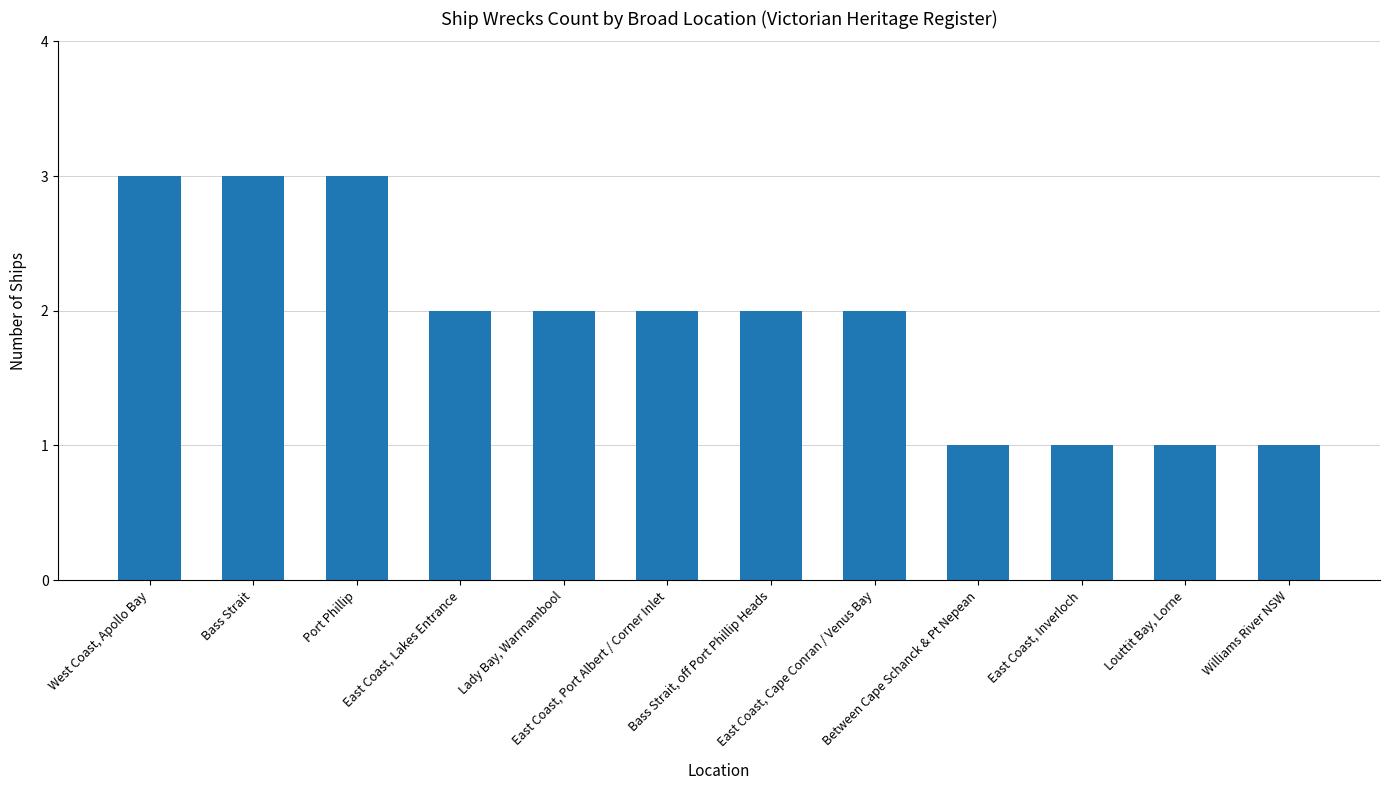

Reading left to right, extract all data points from this chart.

West Coast, Apollo Bay=3	Bass Strait=3	Port Phillip=3	East Coast, Lakes Entrance=2	Lady Bay, Warrnambool=2	East Coast, Port Albert / Corner Inlet=2	Bass Strait, off Port Phillip Heads=2	East Coast, Cape Conran / Venus Bay=2	Between Cape Schanck & Pt Nepean=1	East Coast, Inverloch=1	Louttit Bay, Lorne=1	Williams River NSW=1